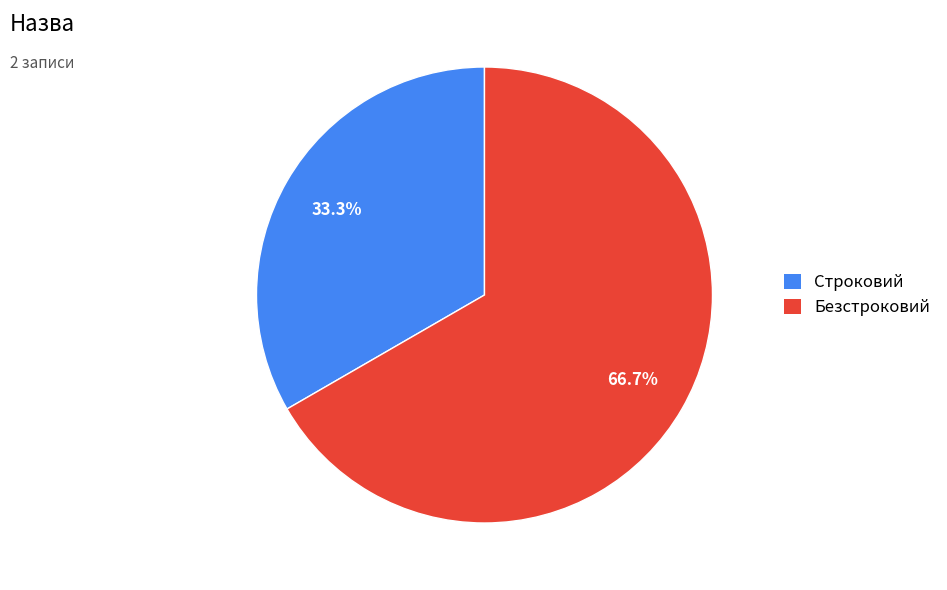

What percentage is the Строковий slice, to the nearest percent?

33%